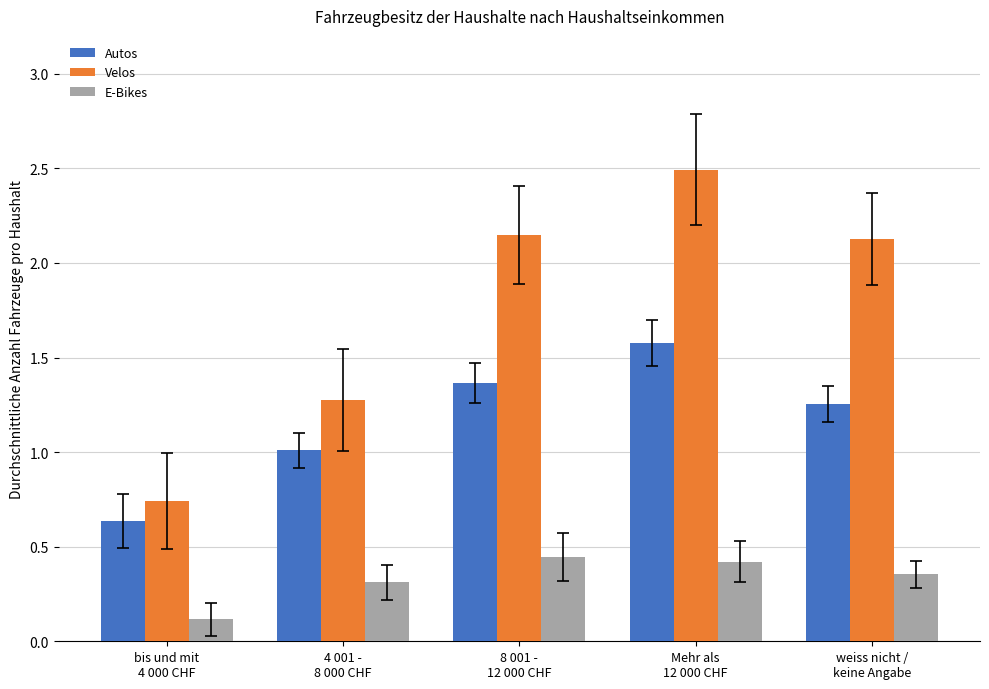

At how many categories does at least one series exceed 0?

5